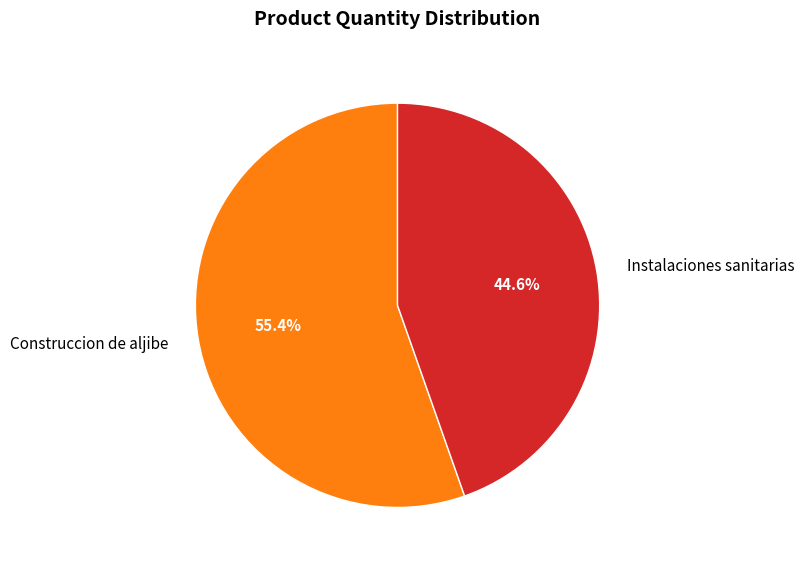

To the nearest percent, what is the average slice percentage?

50%